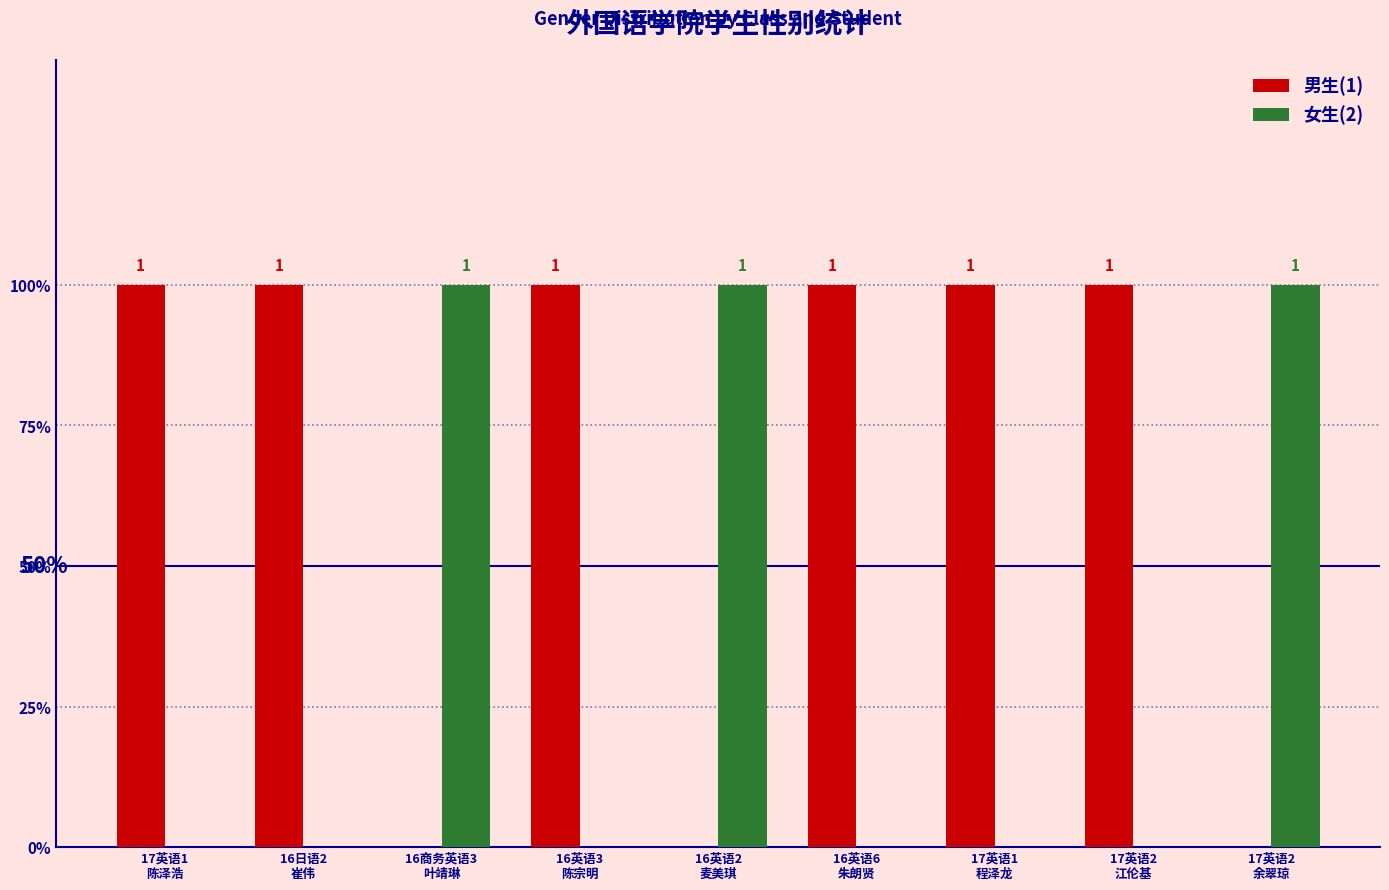

What are all the series names shown in the legend?

男生(1), 女生(2)